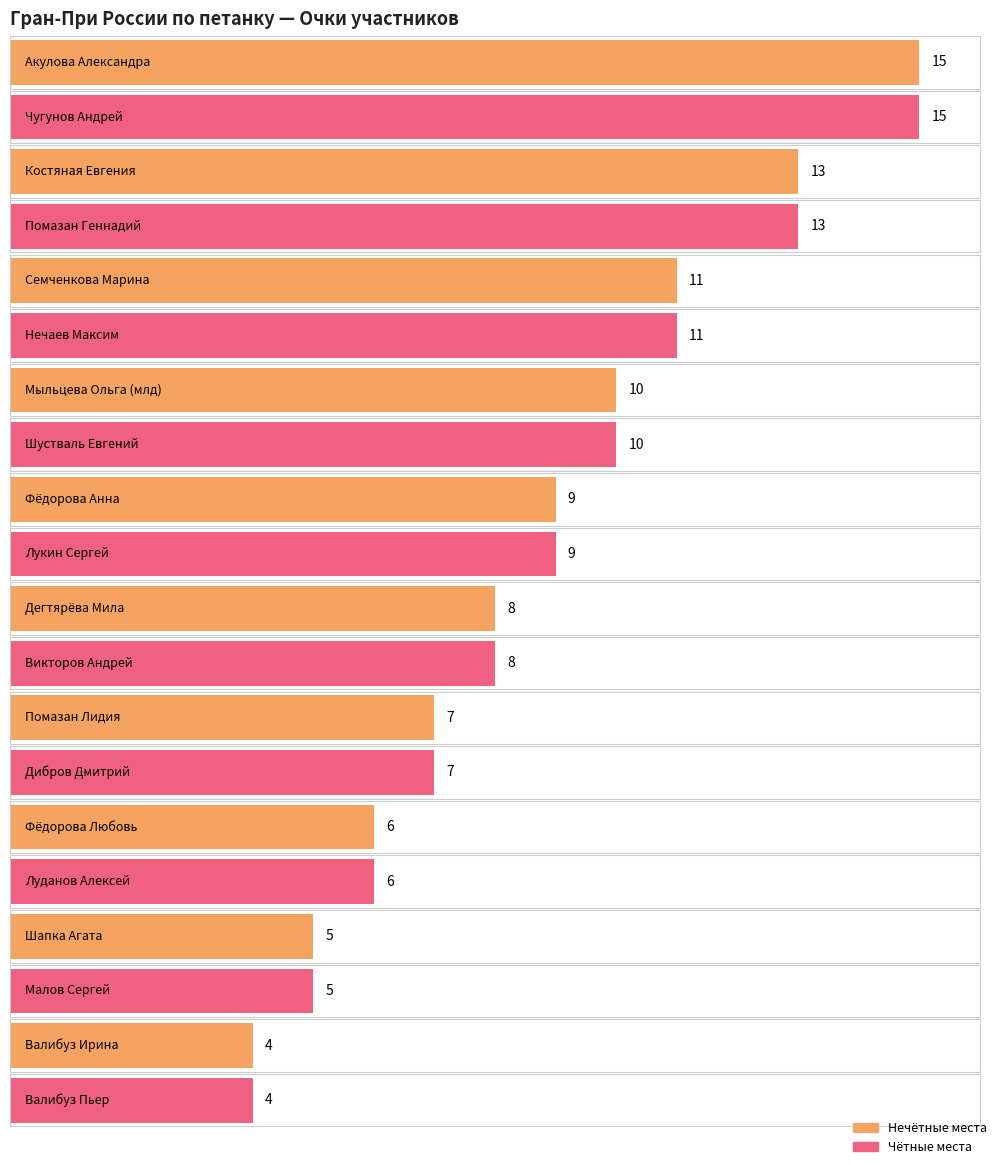

Are the bars grouped side by side (vs. stacked)?

No